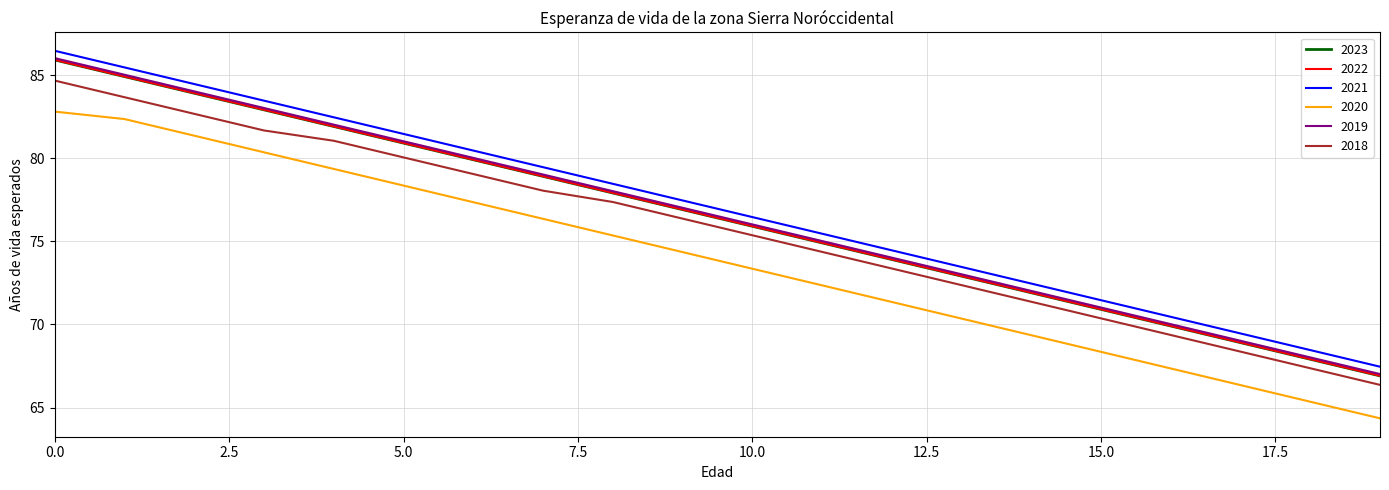

True or false: 2023 has more than 2 interior local peaks.

False